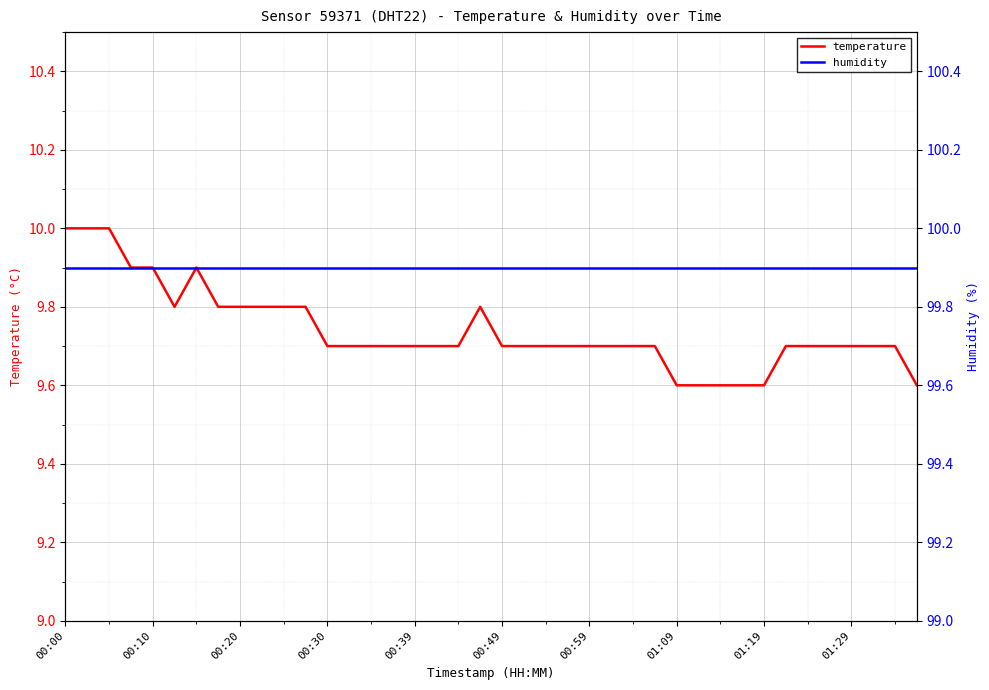

The value of temperature at 00:30 is 13.2. True or false?

False